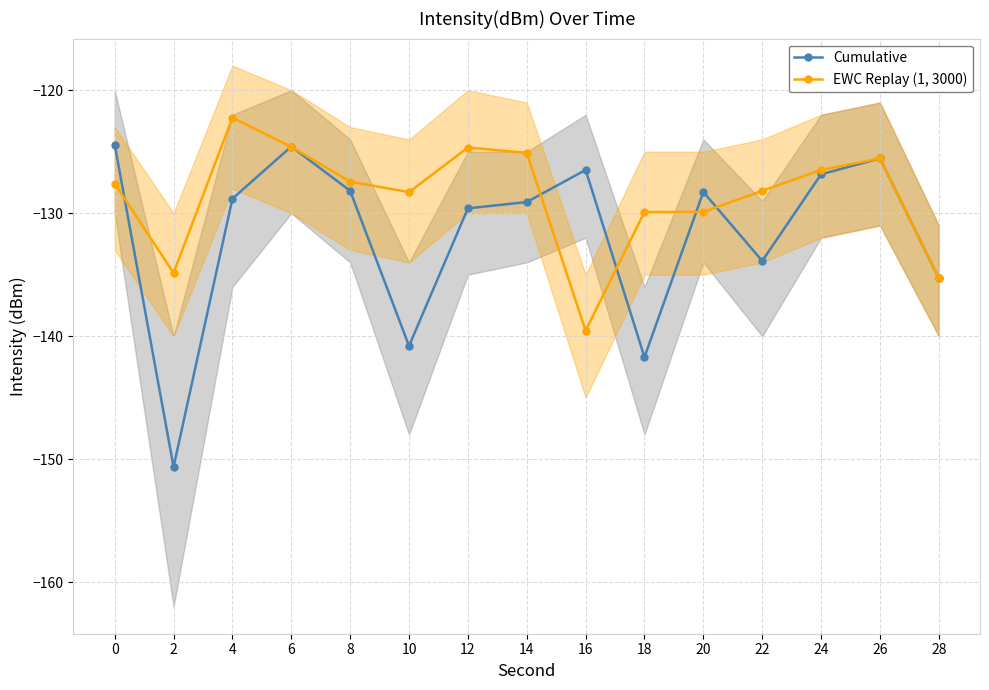

What is the value of the Cumulative point at the 7th from the left?

-129.6